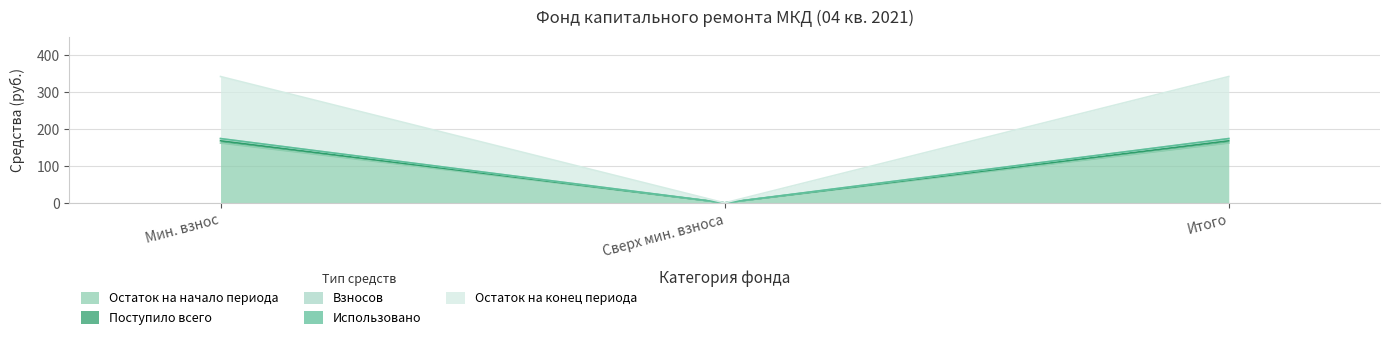

Does the chart display data point markers on the line(s)?

No